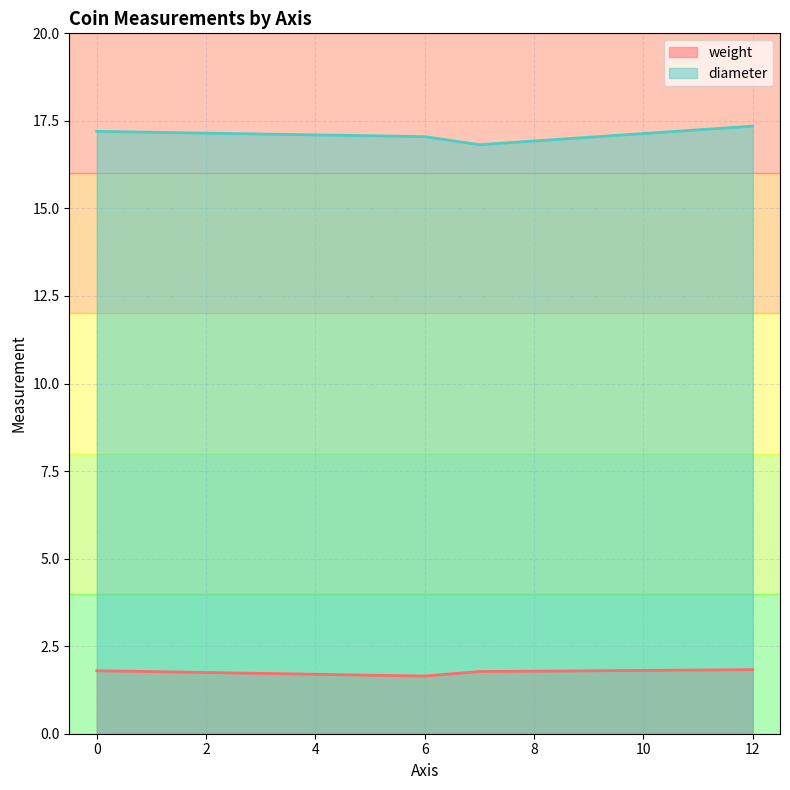

Which has a higher value, 12 or 6?

12